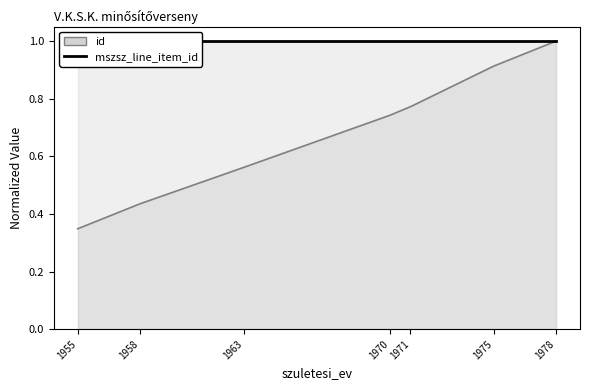

What is the sum of all values?

4.8